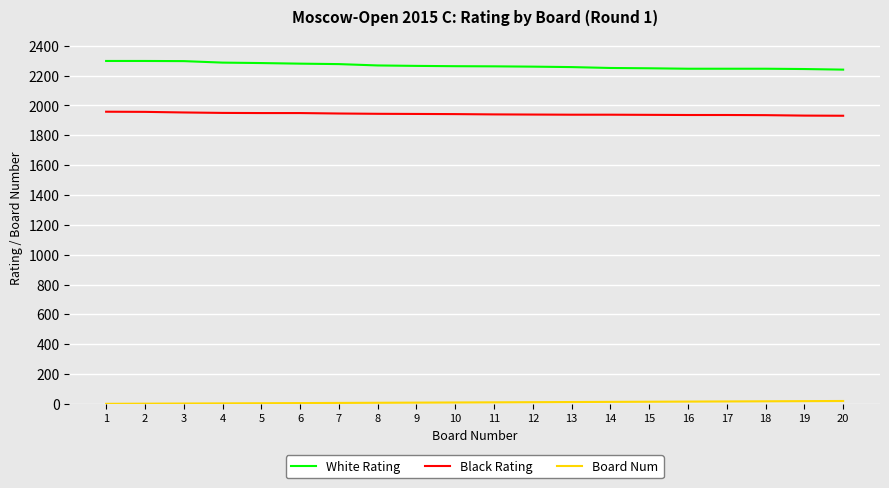

Is this an area chart (filled region under the line)?

No